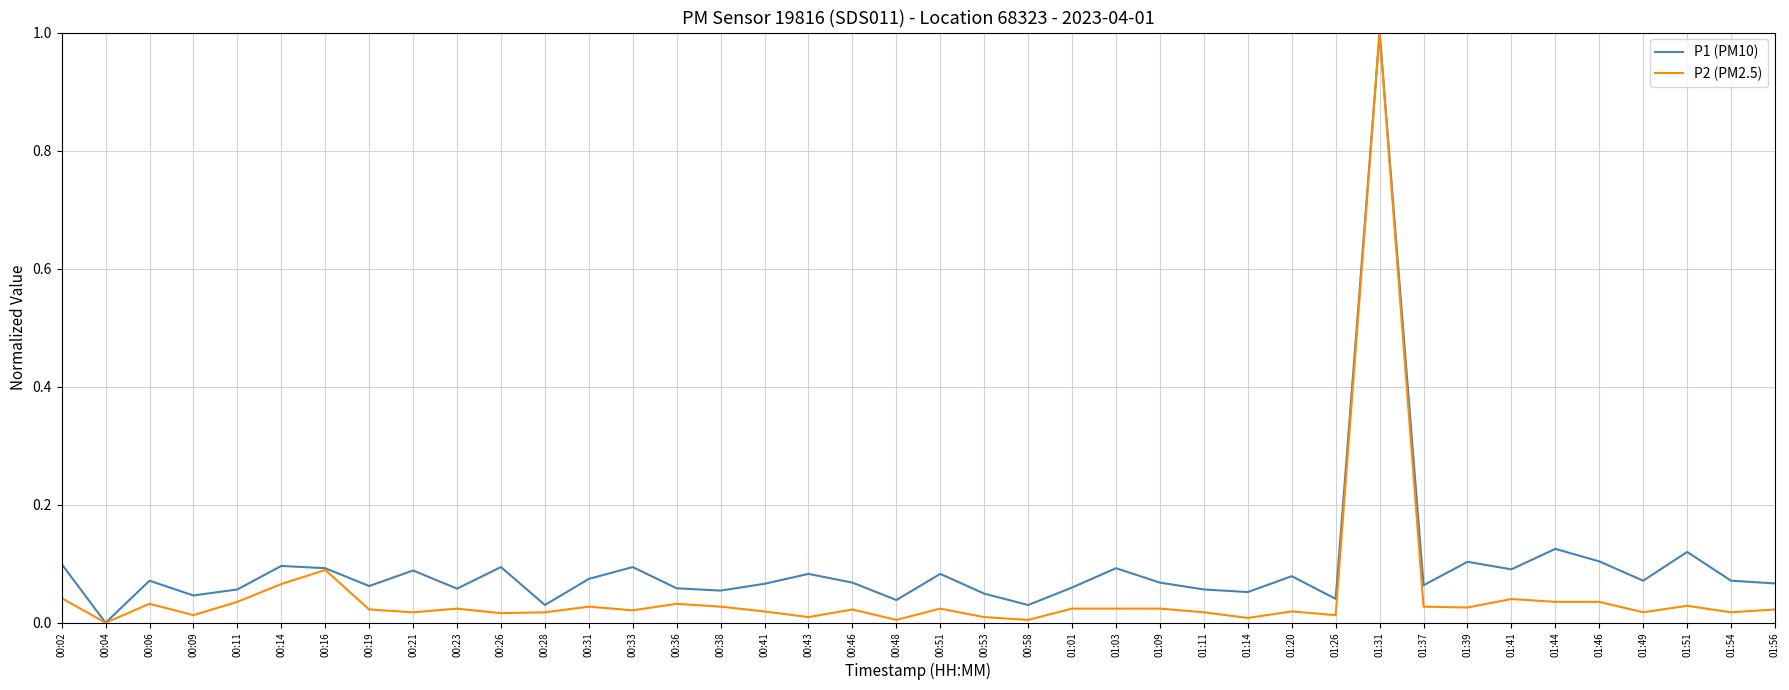

List the series in order of their overall mean, highest first.

P1 (PM10), P2 (PM2.5)